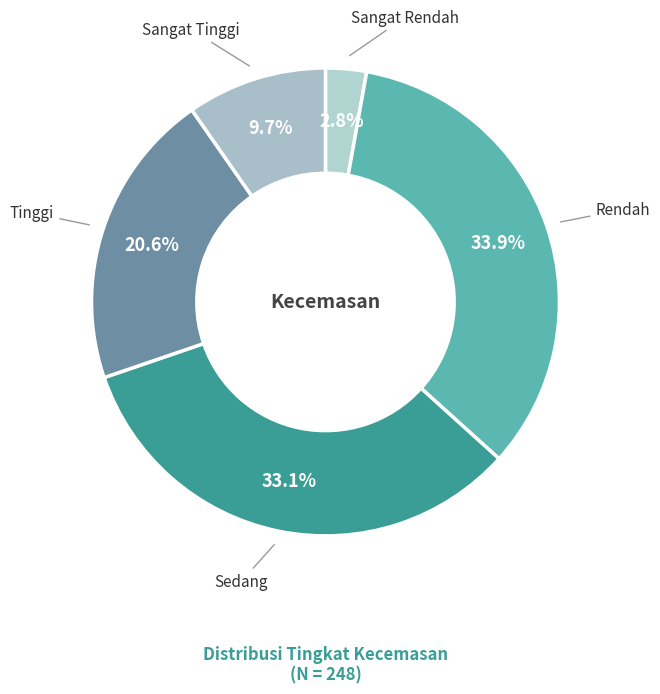

How many segments does this pie chart have?

5